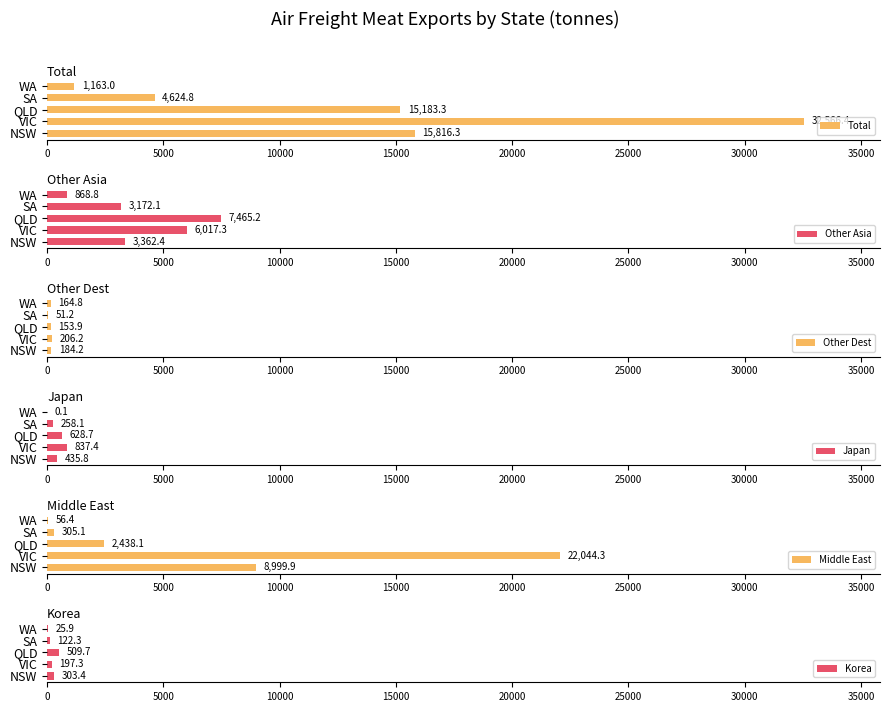

What is the average value of the Other Dest series?

152.0